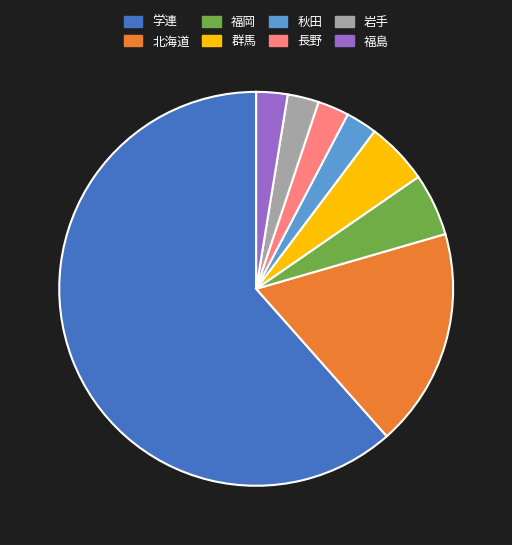

Does any single category account for the majority?

Yes